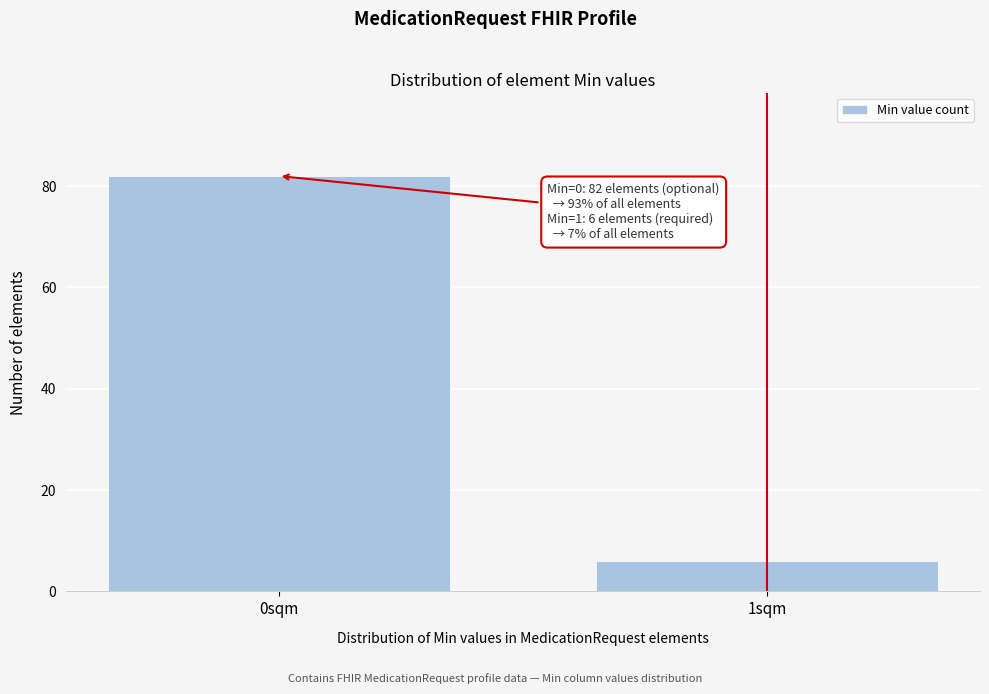

Reading left to right, transcribe all the data shown in this chart.

82	6